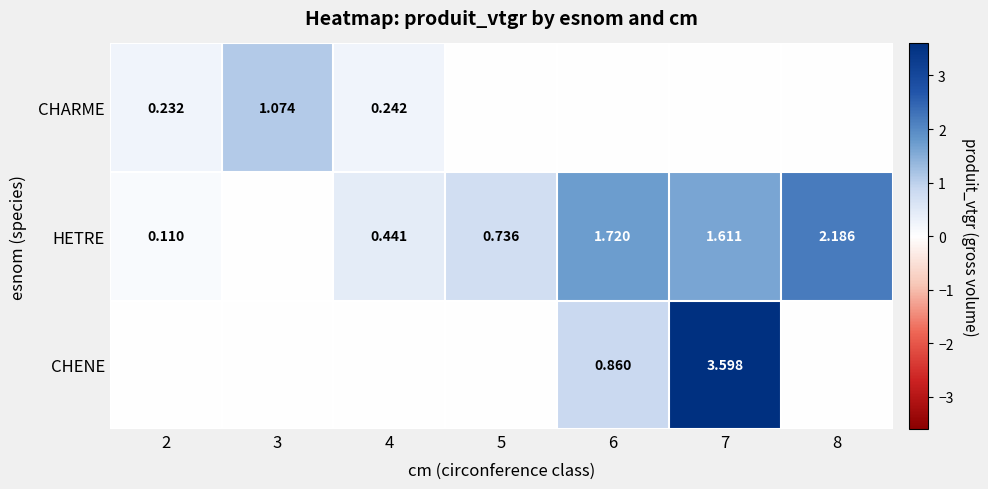

Which series has the largest total across all categories?

HETRE